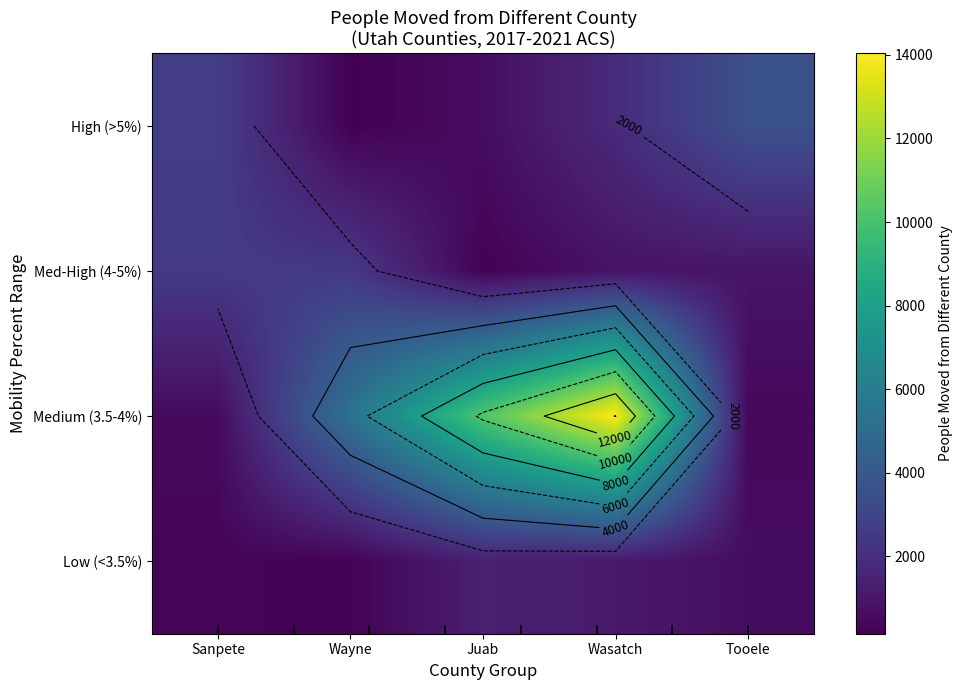

What is the maximum value for Medium (3.5-4%)?

14037